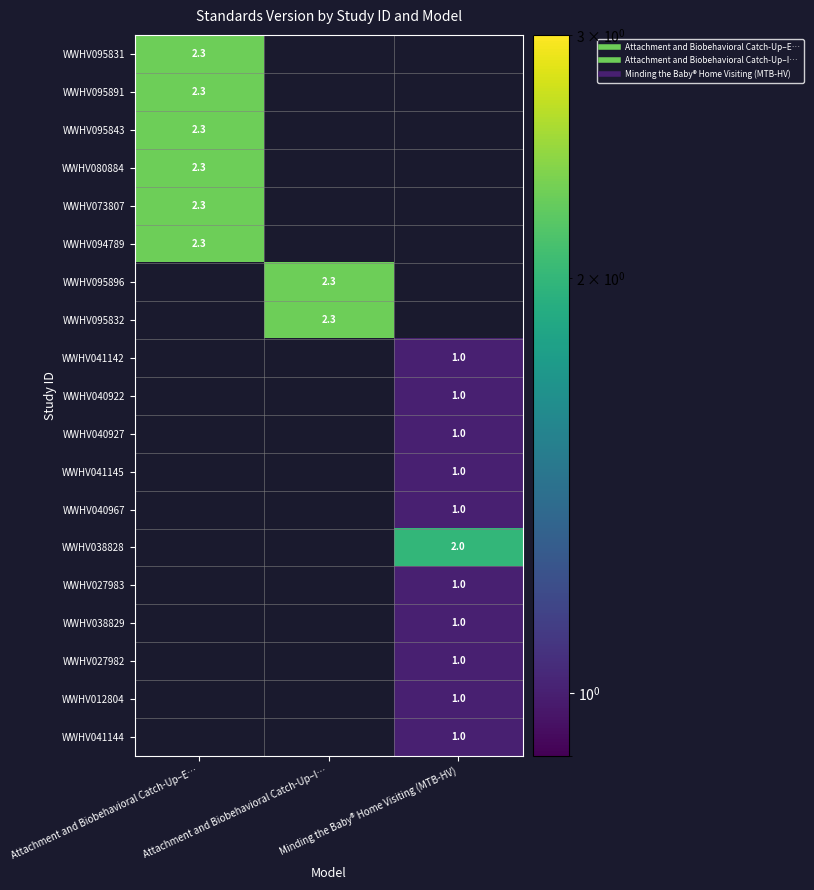

How many series are shown in this chart?

19